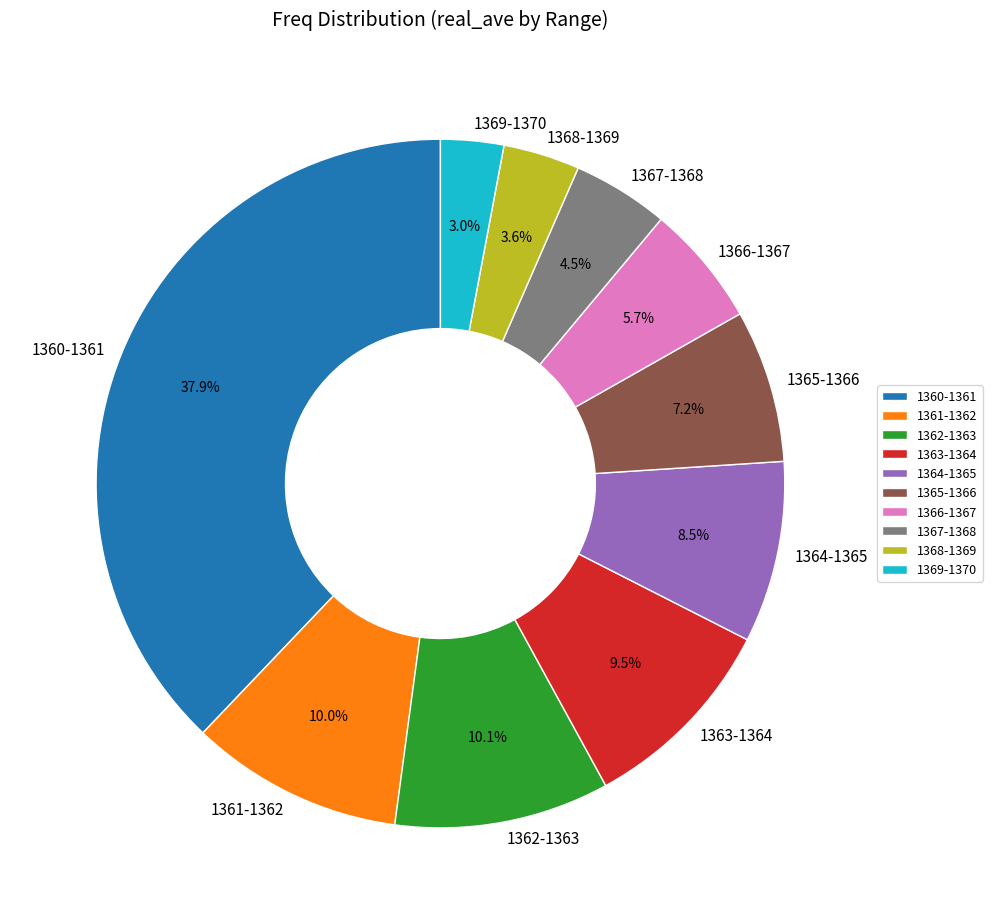

How many slices are in this pie chart?

10